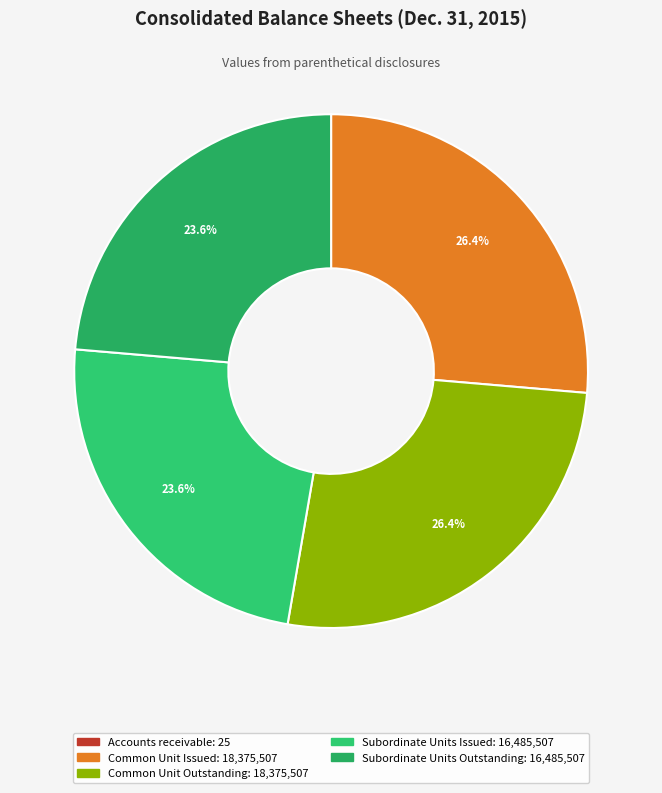

Rank the categories by value from highest to lowest.

Common Unit Issued, Common Unit Outstanding, Subordinate Units Issued, Subordinate Units Outstanding, Accounts receivable